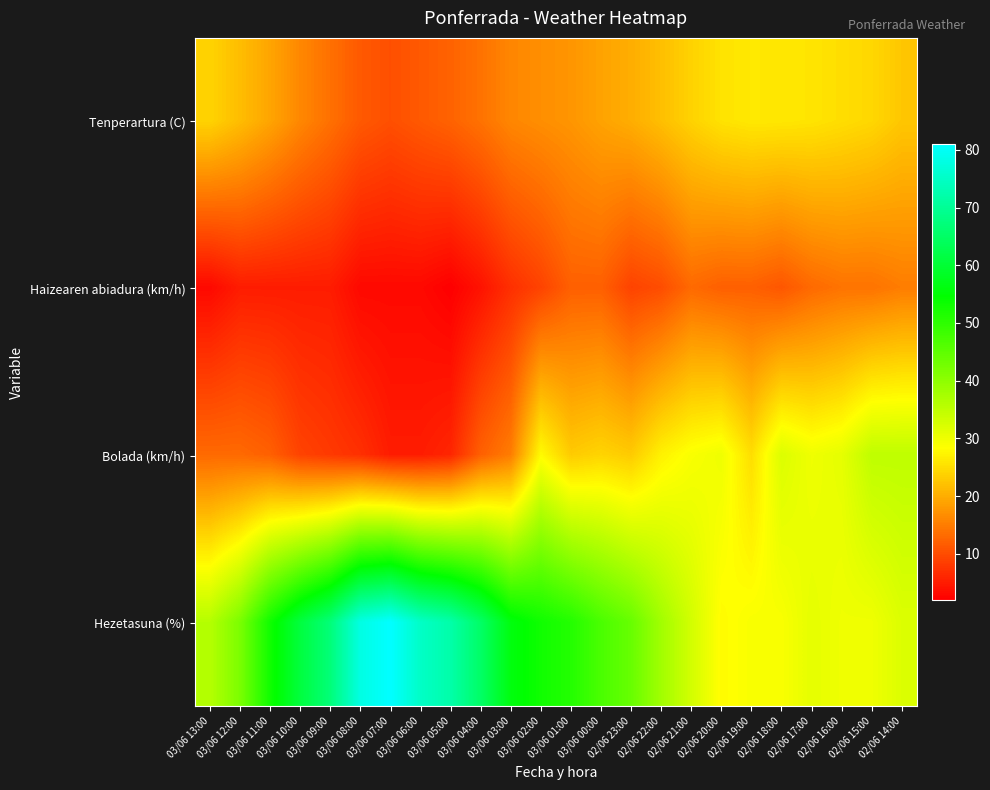

Which label corresponds to the largest value in the chart?

03/06 07:00